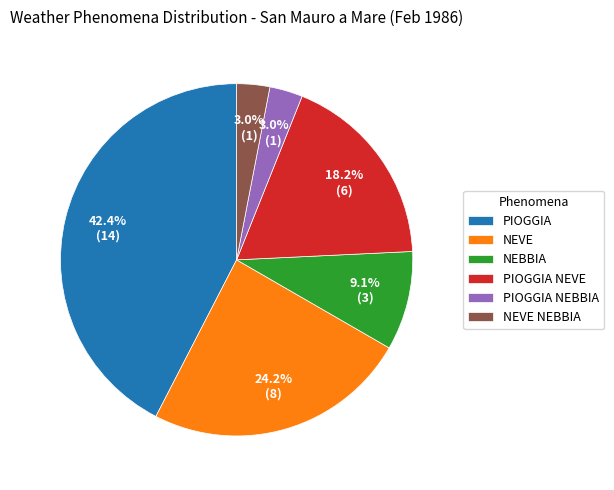

Which slice is the largest?

PIOGGIA